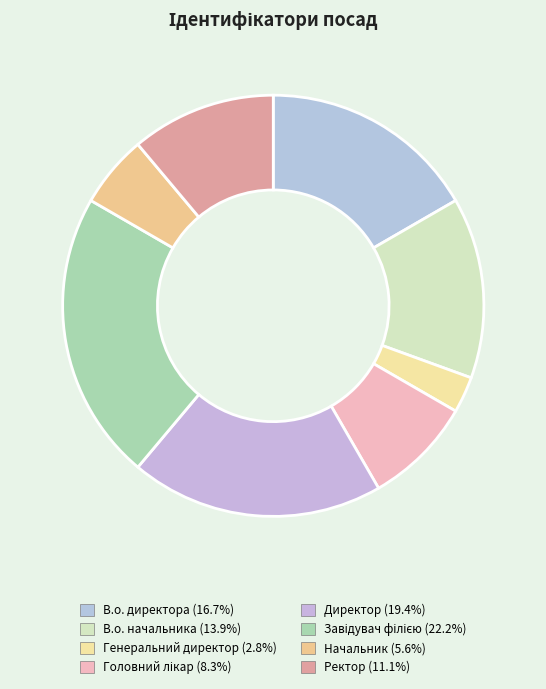

The Начальник slice represents 6% of the pie. True or false?

True